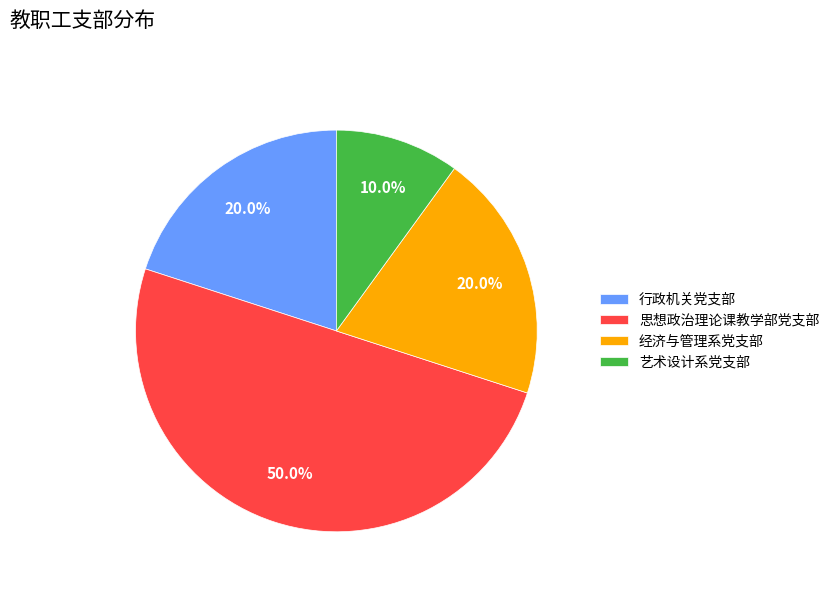

What is the ratio of the value at 艺术设计系党支部 to the value at 思想政治理论课教学部党支部?

0.2